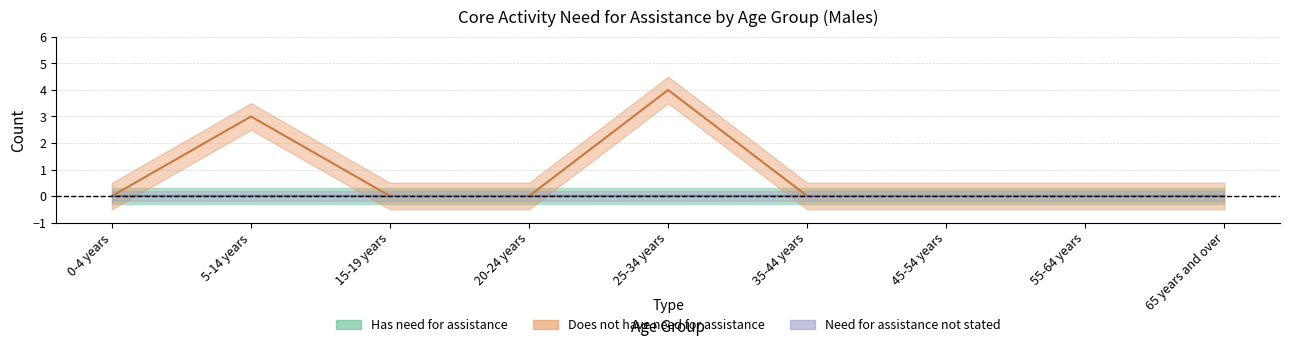

The Has need for assistance series shows 0 at 5-14 years. True or false?

True